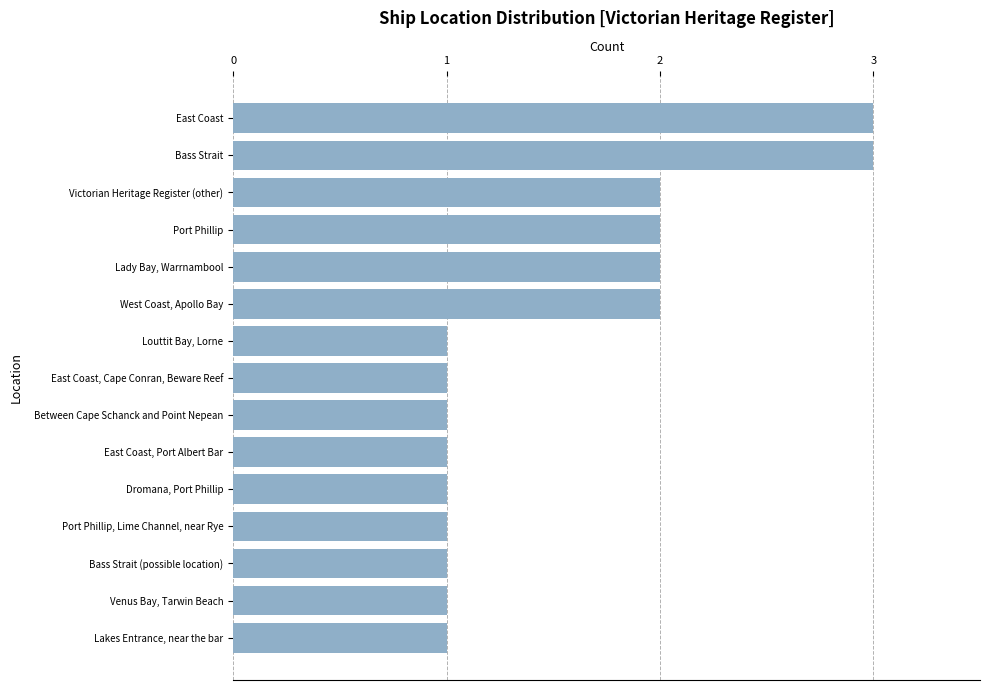

The value at West Coast, Apollo Bay is 2. True or false?

True